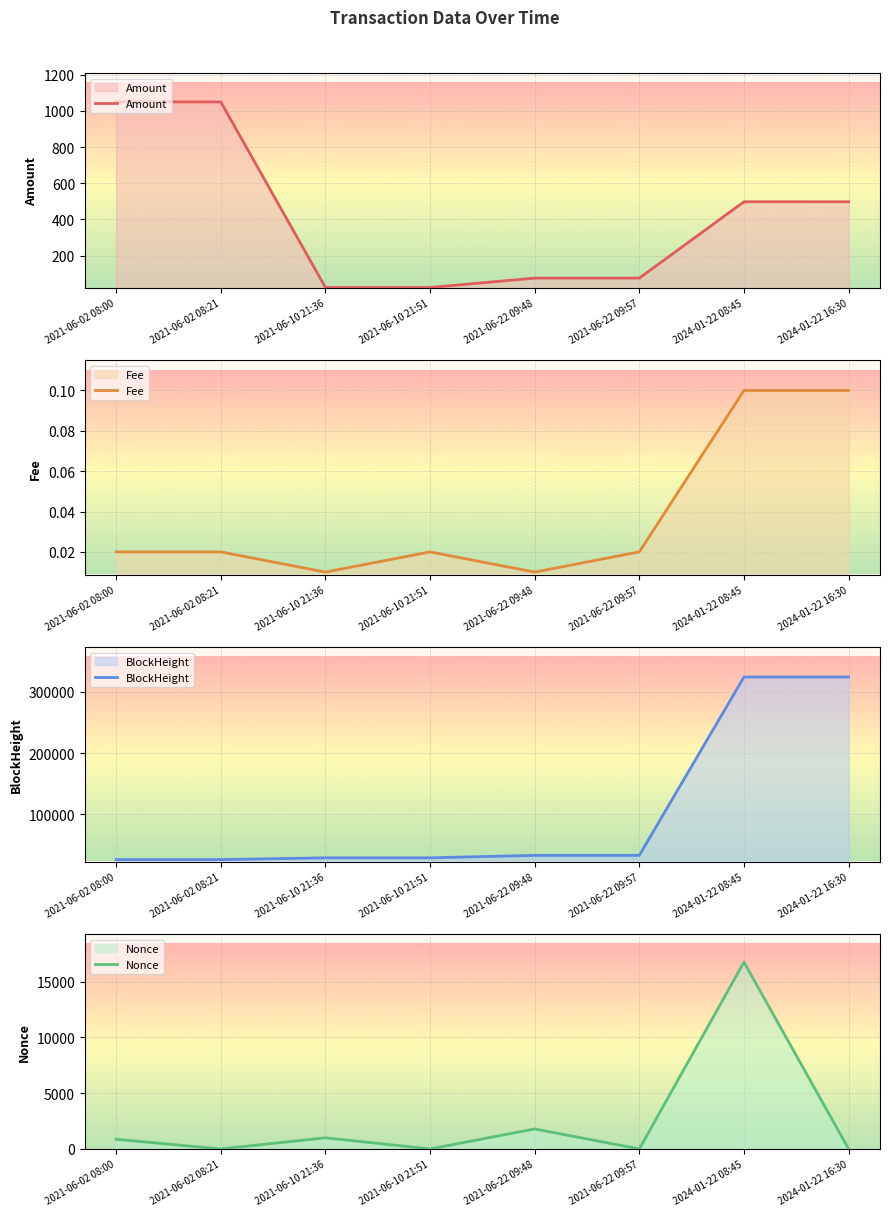

At which label is Amount closest to 537?

2024-01-22 08:45